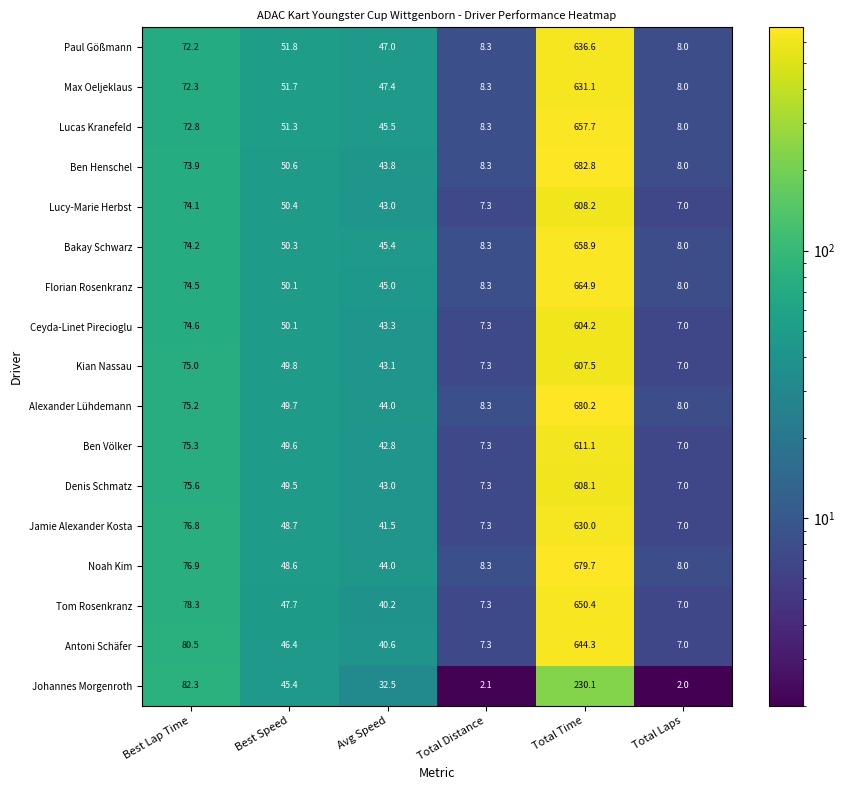

What is the spread (max minus min) of values at Total Time?

452.7